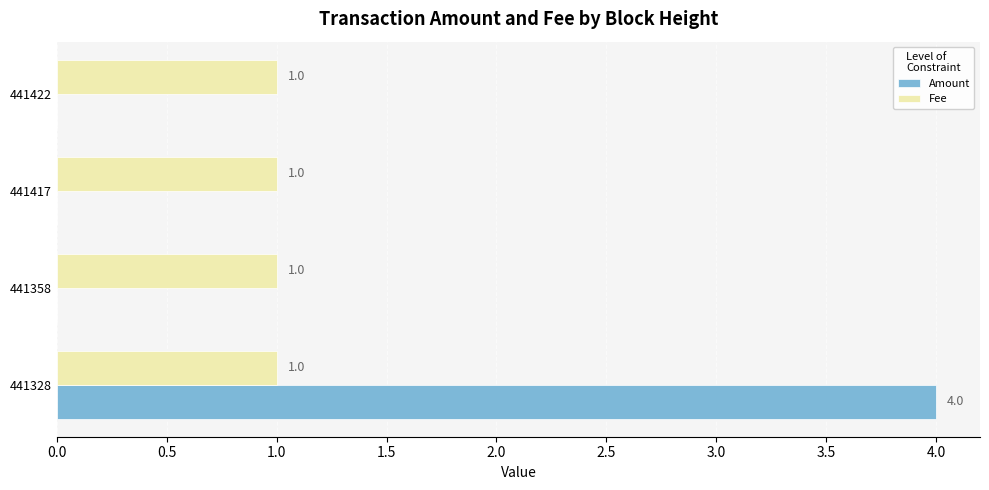

What is the greatest value displayed?

4